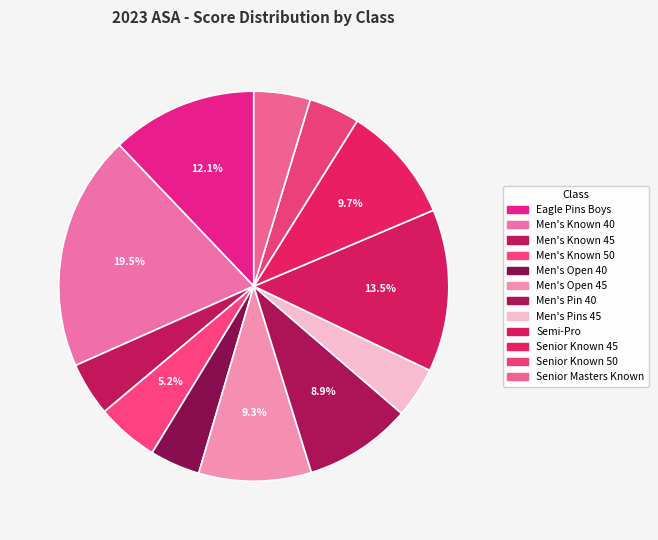

Between Men's Known 40 and Senior Known 50, which is larger?

Men's Known 40